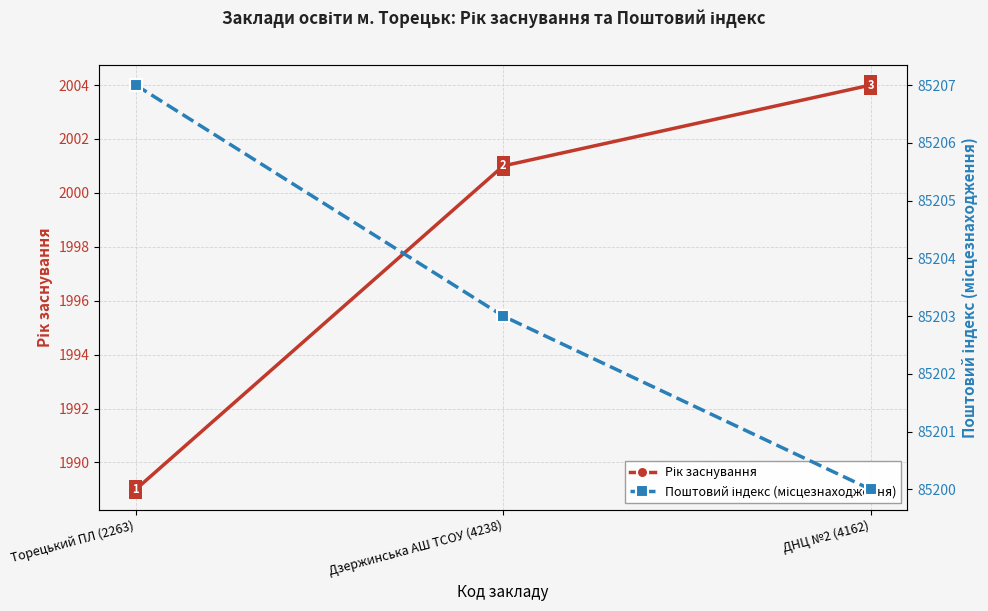

At how many categories does at least one series exceed 9765?

3